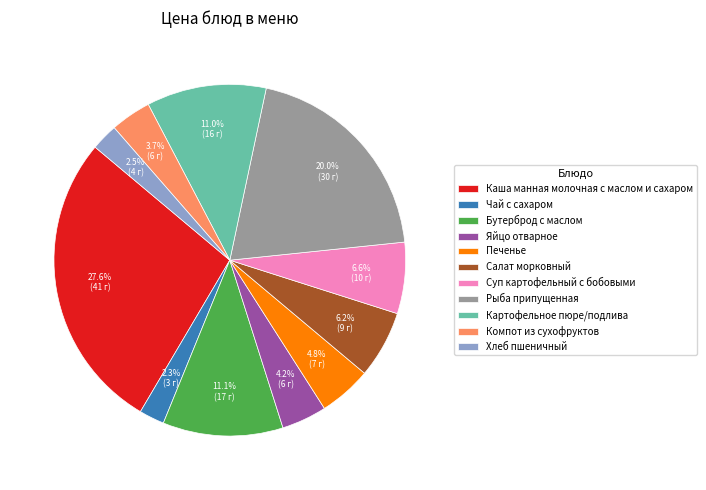

How many slices are in this pie chart?

11